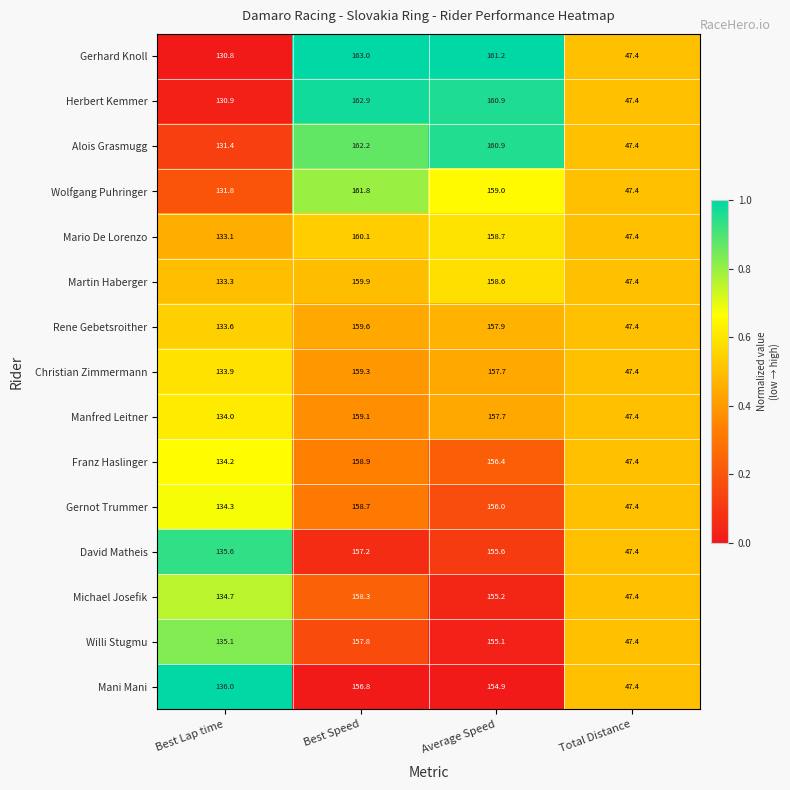

Is it true that Gerhard Knoll equals 47.4 at Total Distance?

True